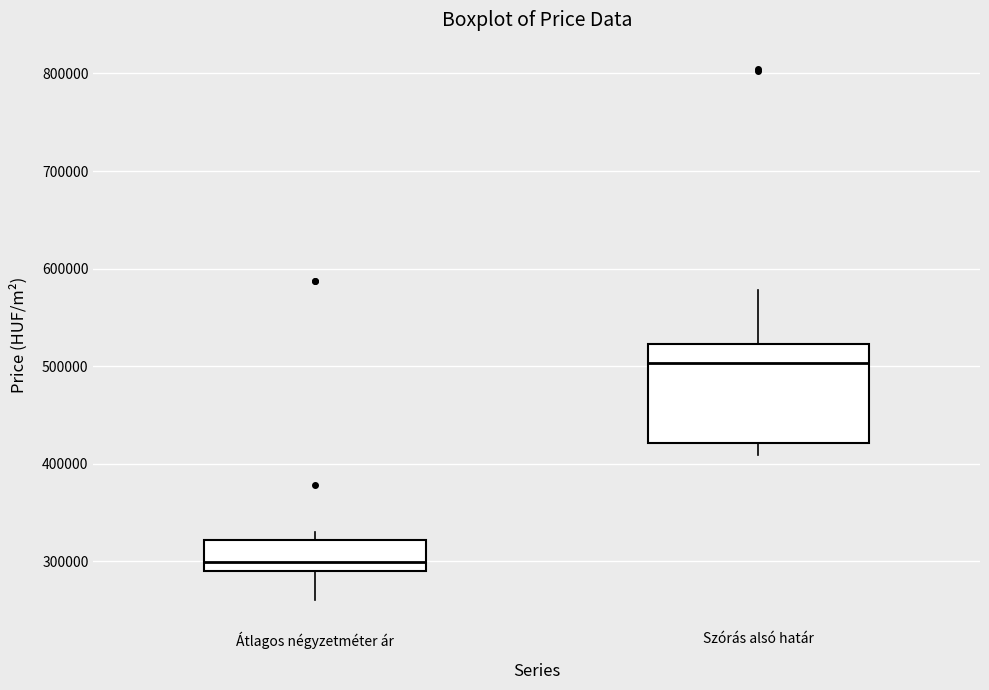

Reading left to right, transcribe this box plot: for each box, give where its median line is, the range the box spans, and where its two whiskers end, as read against the y-axis. The values are not printed on the chart, so give them approximately, as read against the axis.

Átlagos négyzetméter ár: median 300000, box 290000 to 320000, whiskers 260000 to 330000
Szórás alsó határ: median 500000, box 420000 to 520000, whiskers 410000 to 580000